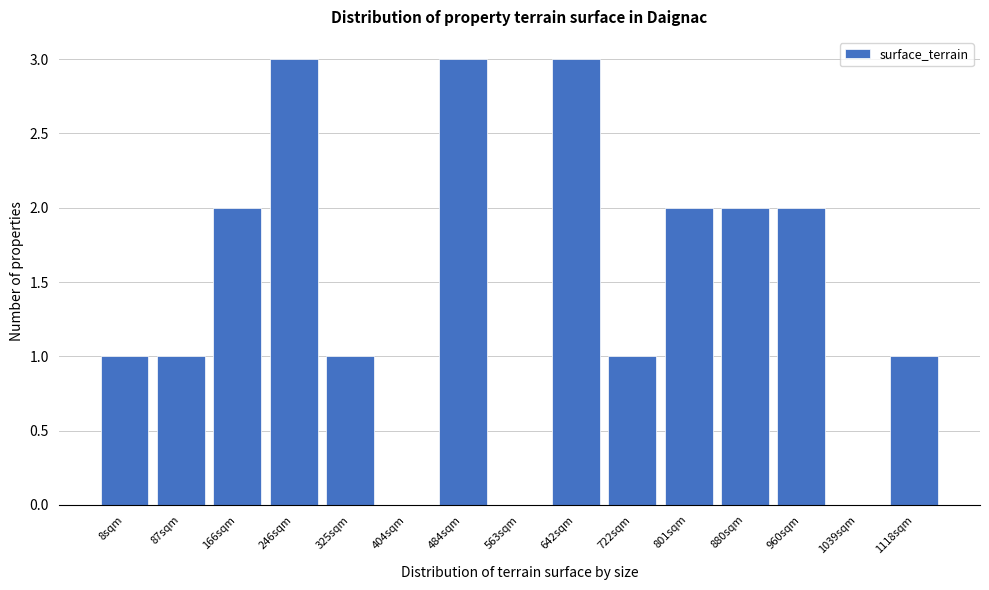

Reading left to right, transcribe all the data shown in this chart.

8sqm=1	87sqm=1	166sqm=2	246sqm=3	325sqm=1	404sqm=0	484sqm=3	563sqm=0	642sqm=3	722sqm=1	801sqm=2	880sqm=2	960sqm=2	1039sqm=0	1118sqm=1